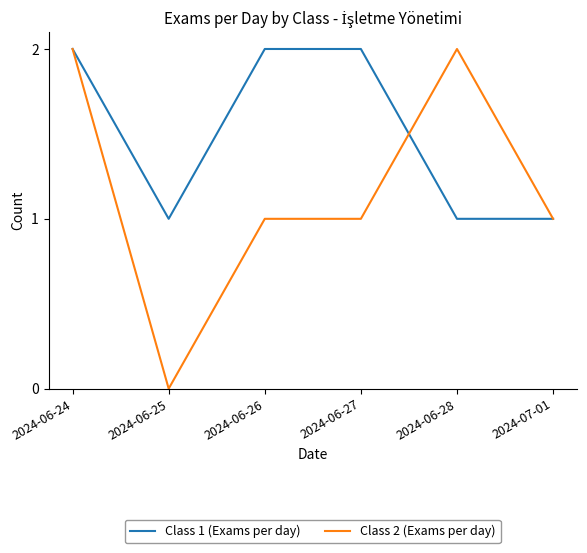

What is the difference between the highest and lowest values at 2024-06-25?

1